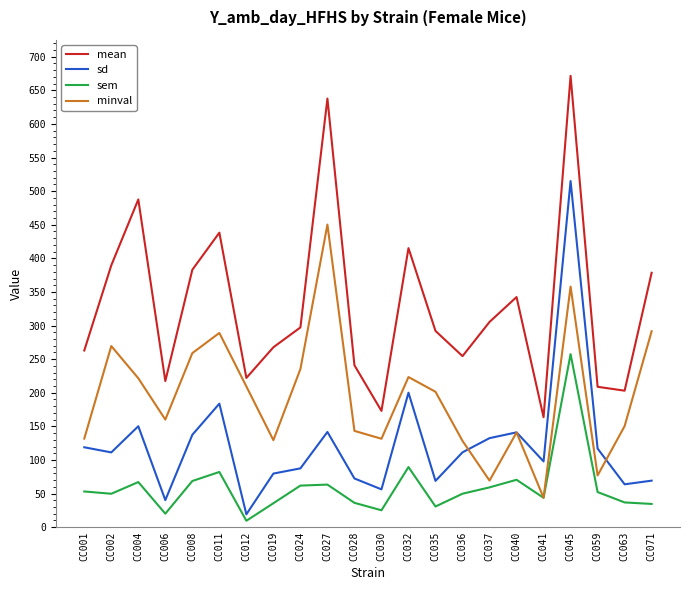

What is the difference between the highest and lowest values at CC030?

147.8